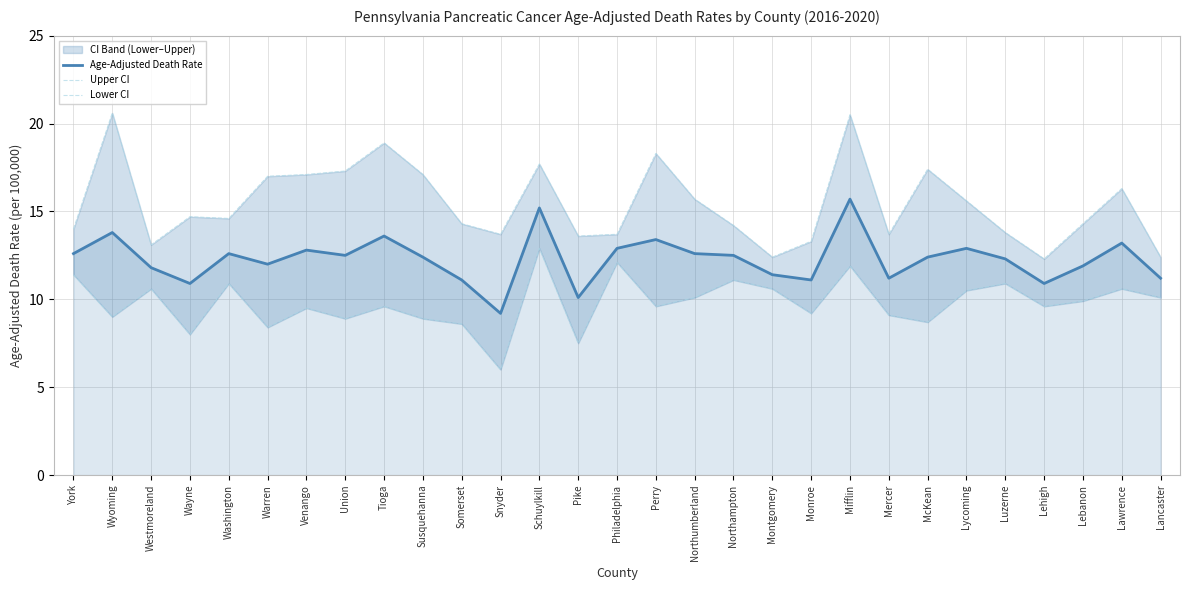

At which category does Lower CI reach its first local valley?

Wyoming